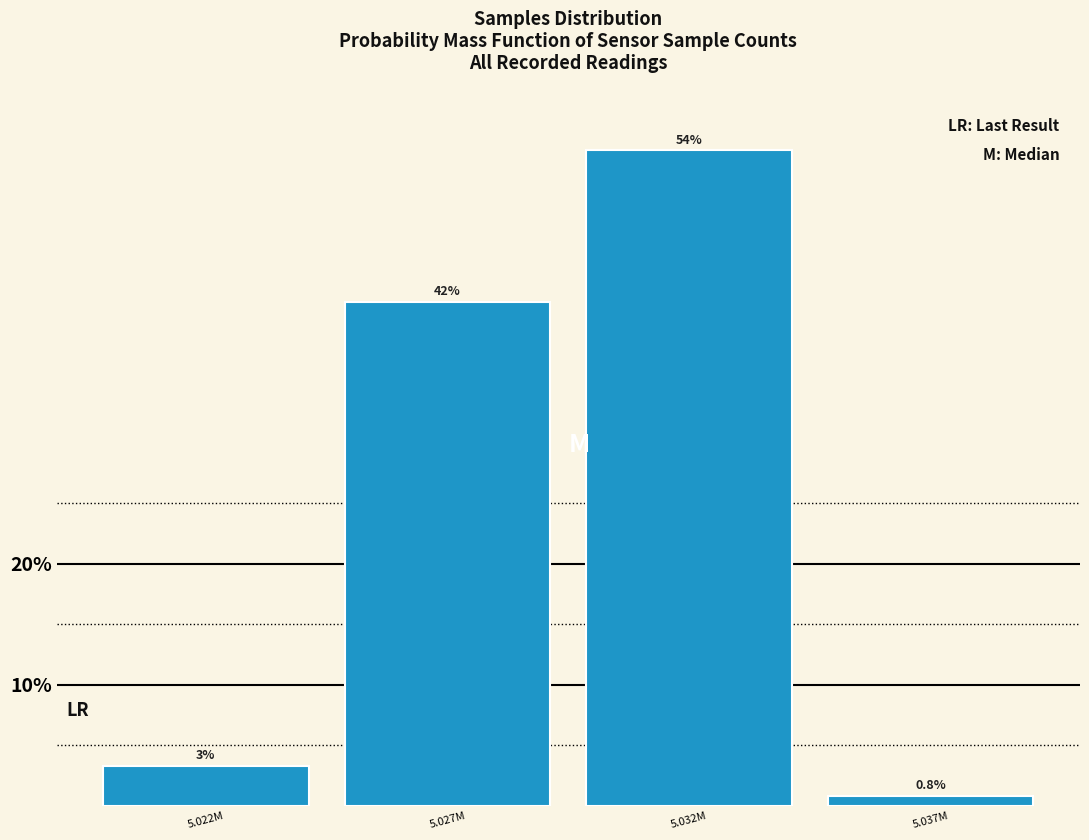

Rank the categories by value from lowest to highest.

5.037M, 5.022M, 5.027M, 5.032M